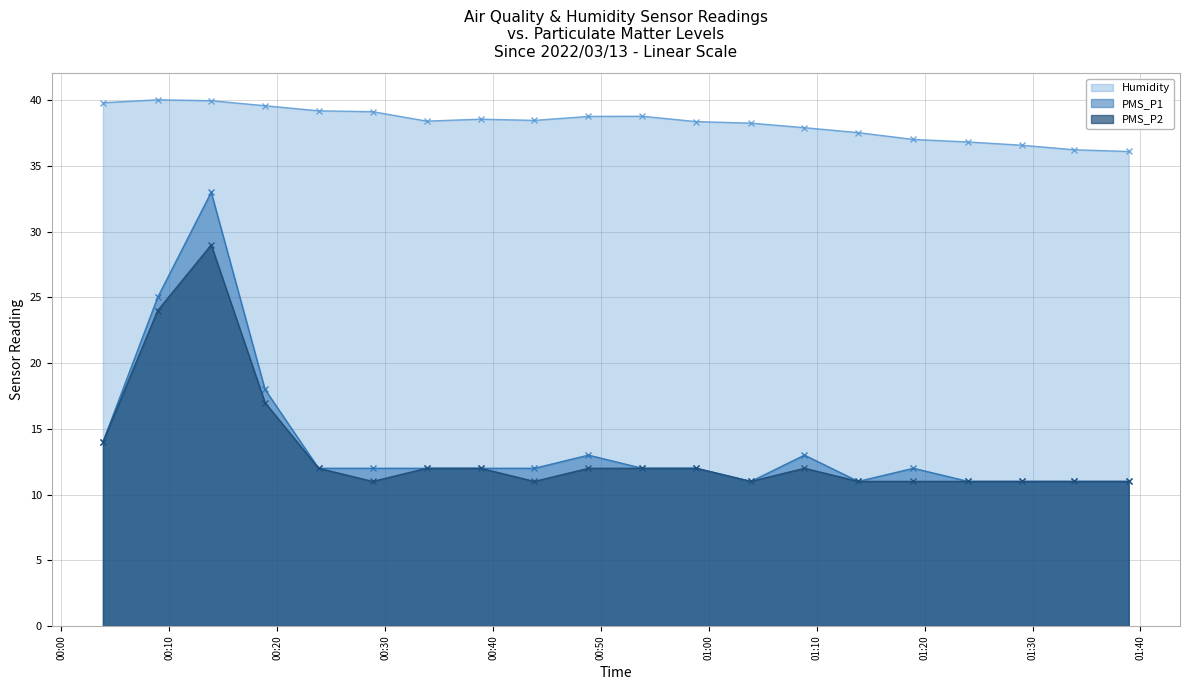

Does the chart have visible grid lines?

Yes